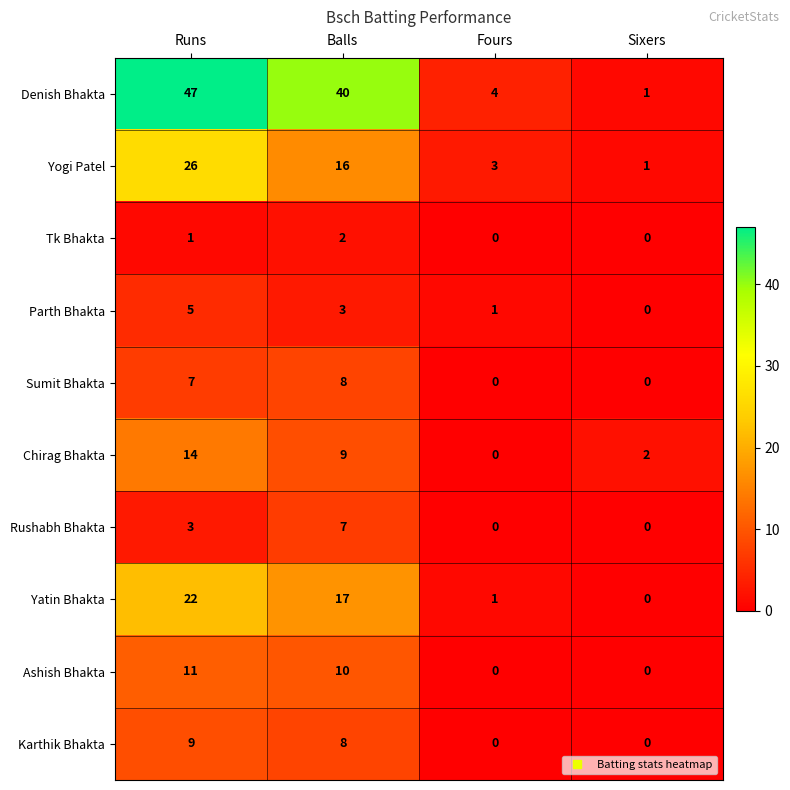

What is the maximum value for Parth Bhakta?

5